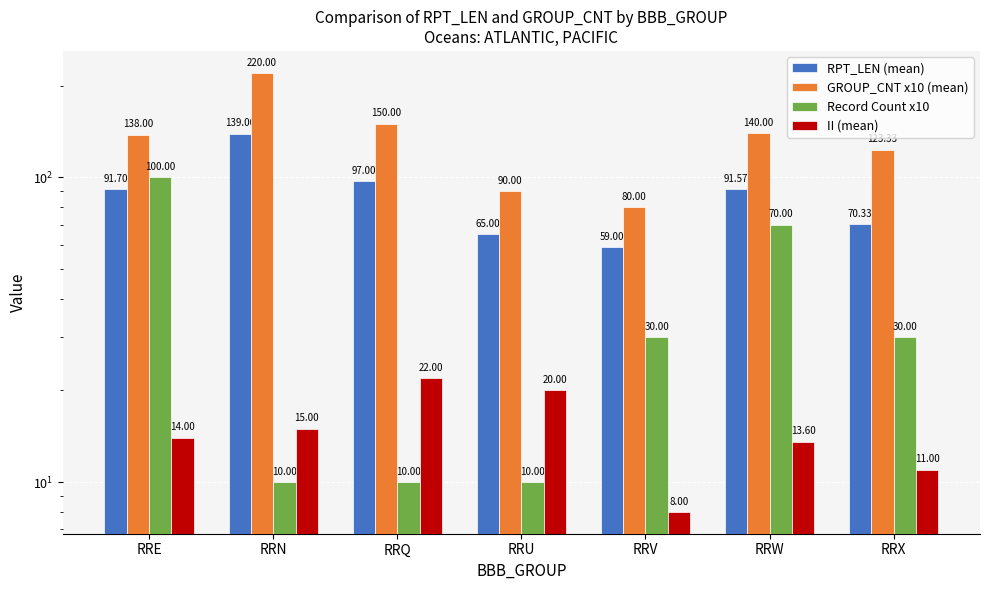

List the labels in order of Record Count x10 value, largest first.

RRE, RRW, RRV, RRX, RRN, RRQ, RRU